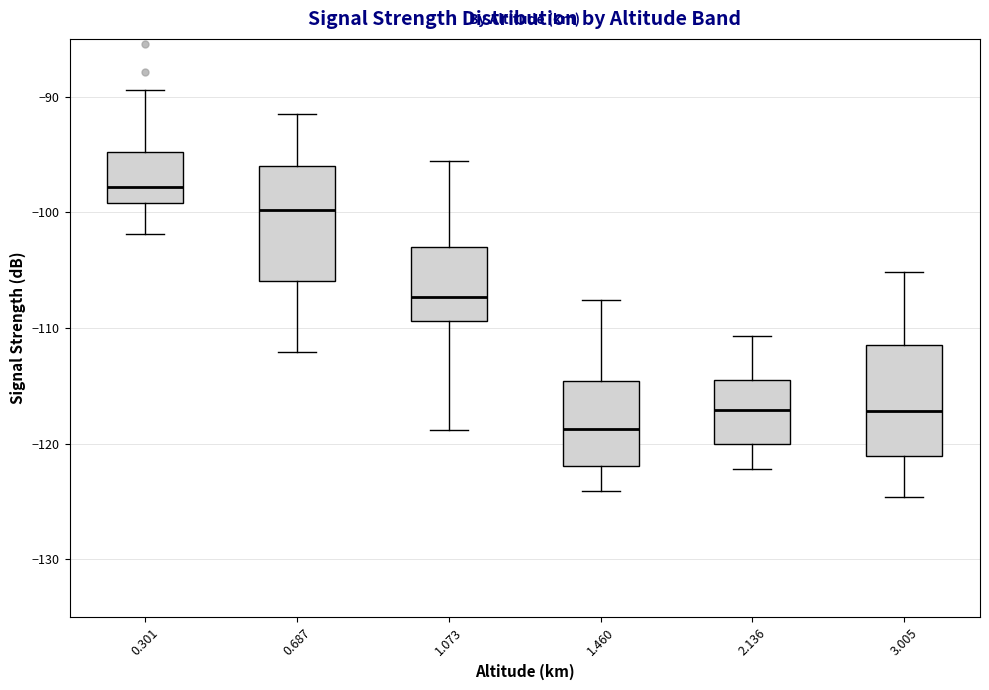

Reading left to right, read every box against the y-axis: the position of its median line, the range the box covers, and the ends of its whiskers. The values are not printed on the chart, so give them approximately, as read against the axis.

0.301: median -98, box -99 to -95, whiskers -102 to -89
0.687: median -100, box -106 to -96, whiskers -112 to -91
1.073: median -107, box -109 to -103, whiskers -119 to -96
1.460: median -119, box -122 to -115, whiskers -124 to -108
2.136: median -117, box -120 to -114, whiskers -122 to -111
3.005: median -117, box -121 to -111, whiskers -125 to -105